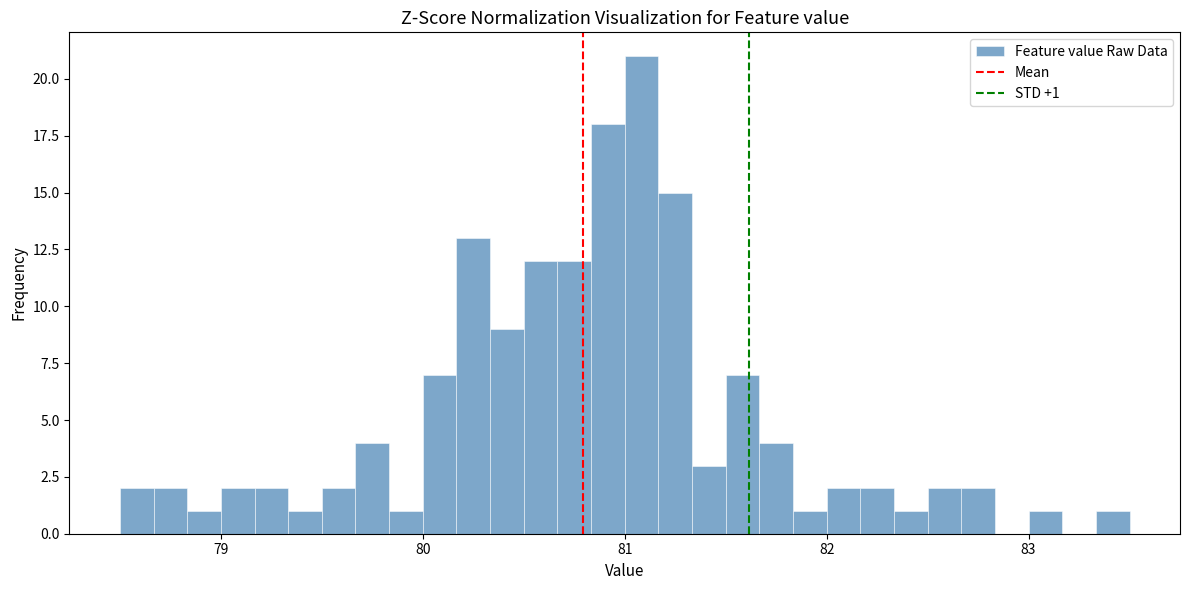

Read against the x-axis, roughly where is the centre of the tallest bar?

81.1